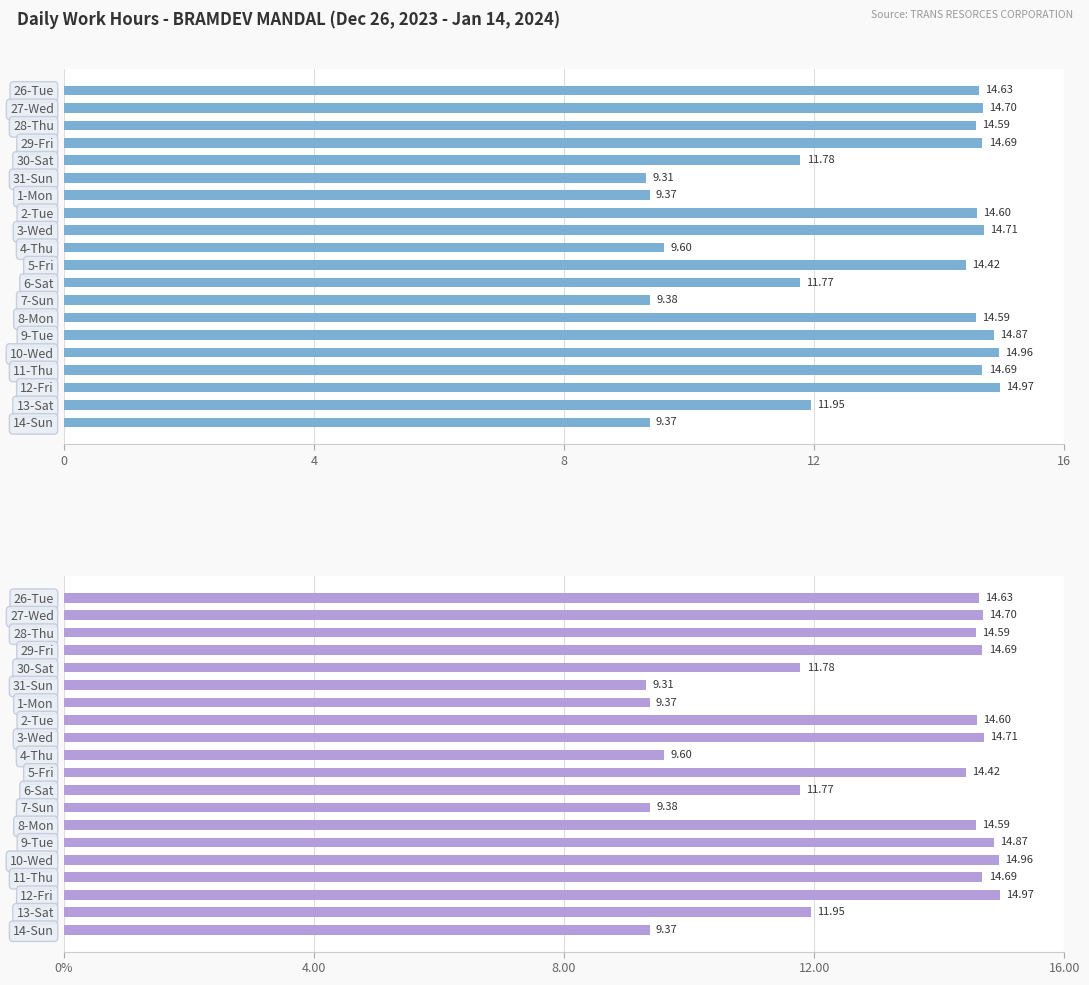

How many values are below 14?

8